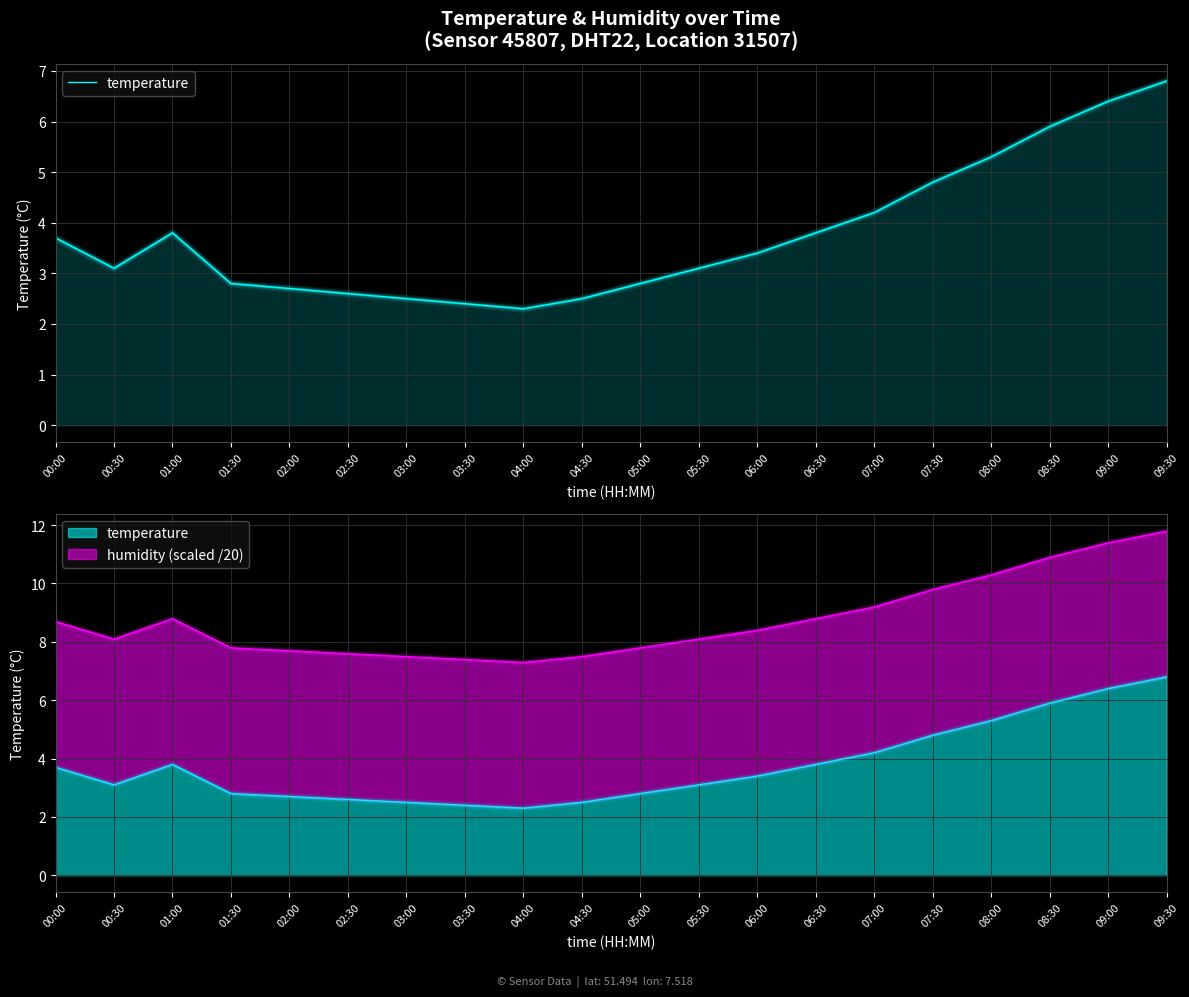

Is it true that the value at 04:00 is 1.0?

False